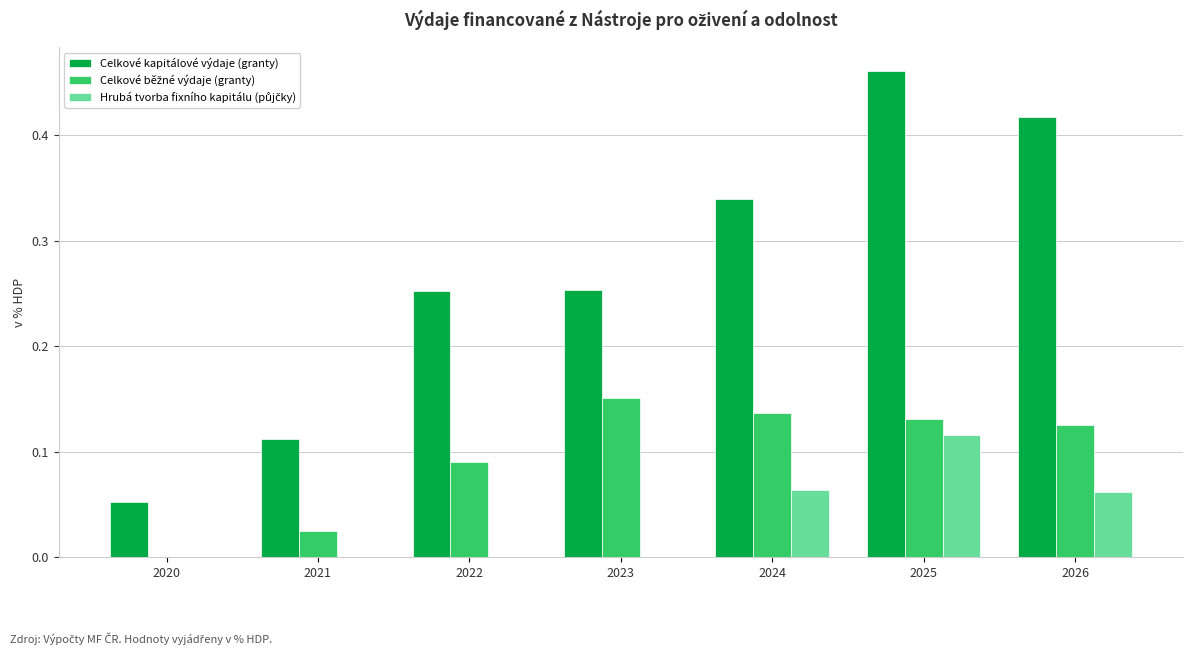

Which label corresponds to the largest value in the chart?

2025